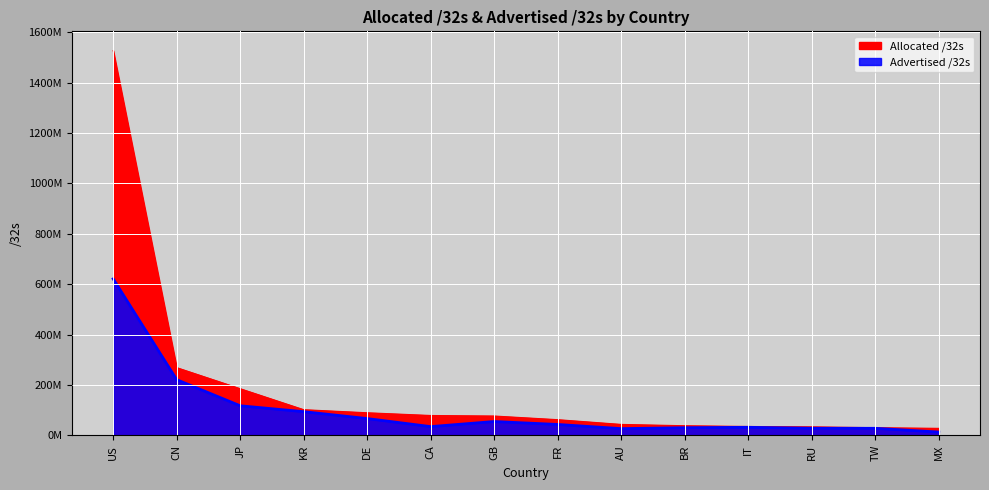

What is the difference between the Advertised /32s values at IT and RU?

3819488